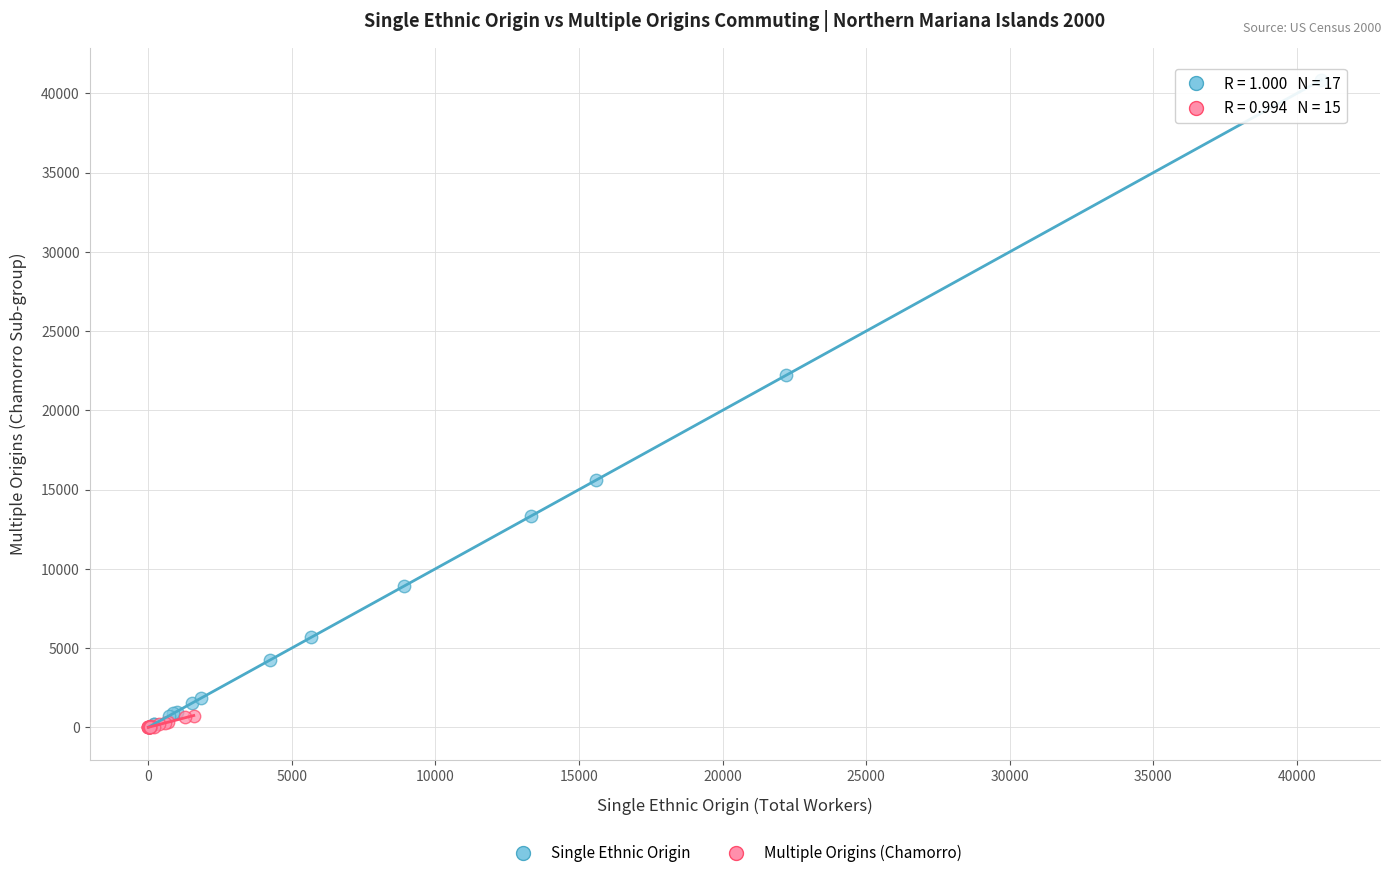

Which series has the largest Y range (max minus min)?

Single Ethnic Origin